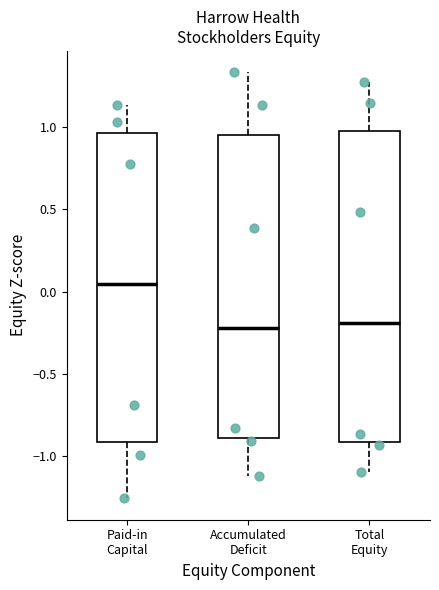

Where does the upper whisker of the box for Total Equity end on the y-axis? The values are not printed on the chart, so give them approximately, as read against the axis.

1.25